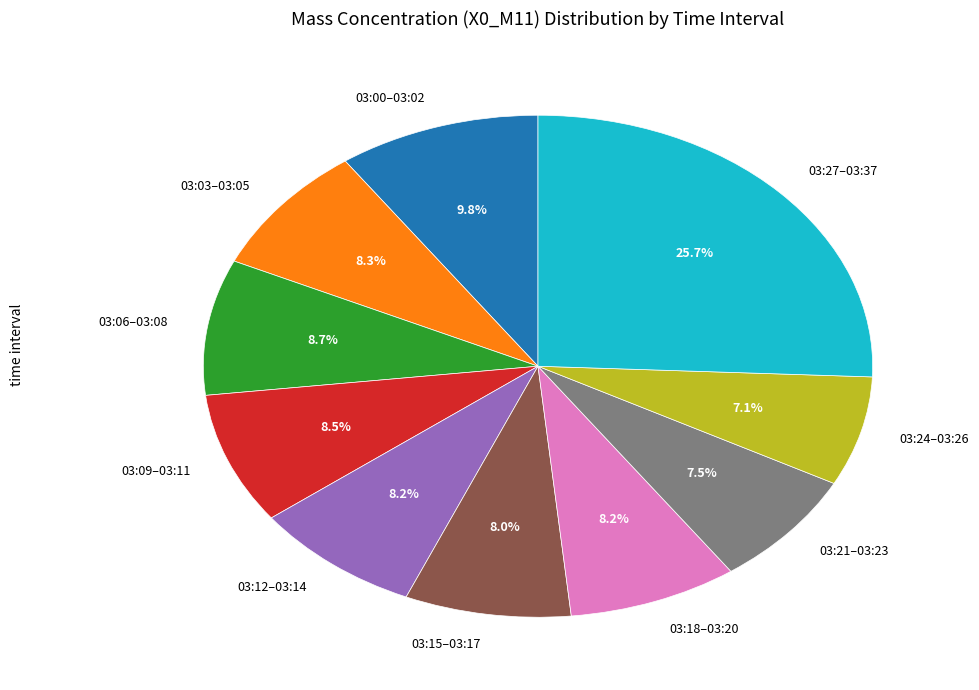

Is there a majority slice in this chart?

No